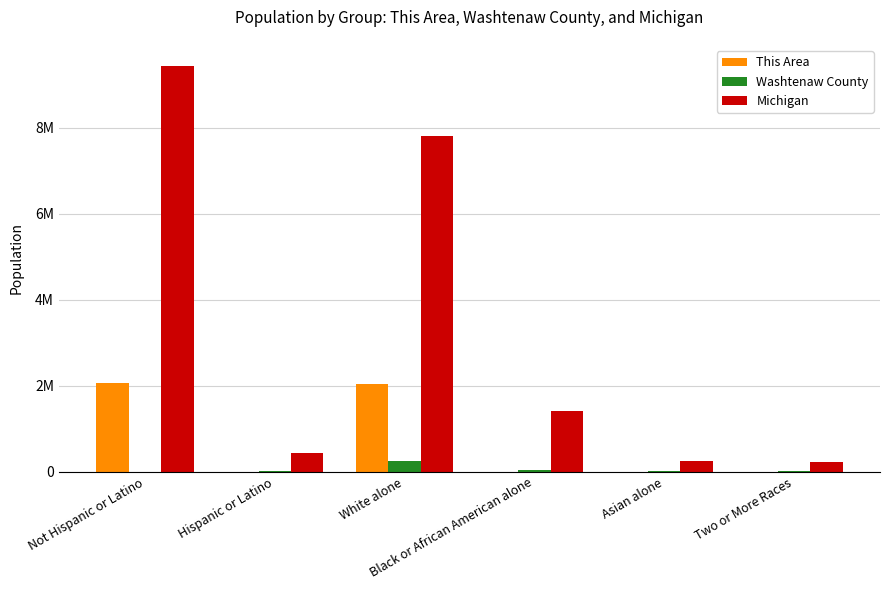

Are the bars horizontal?

No